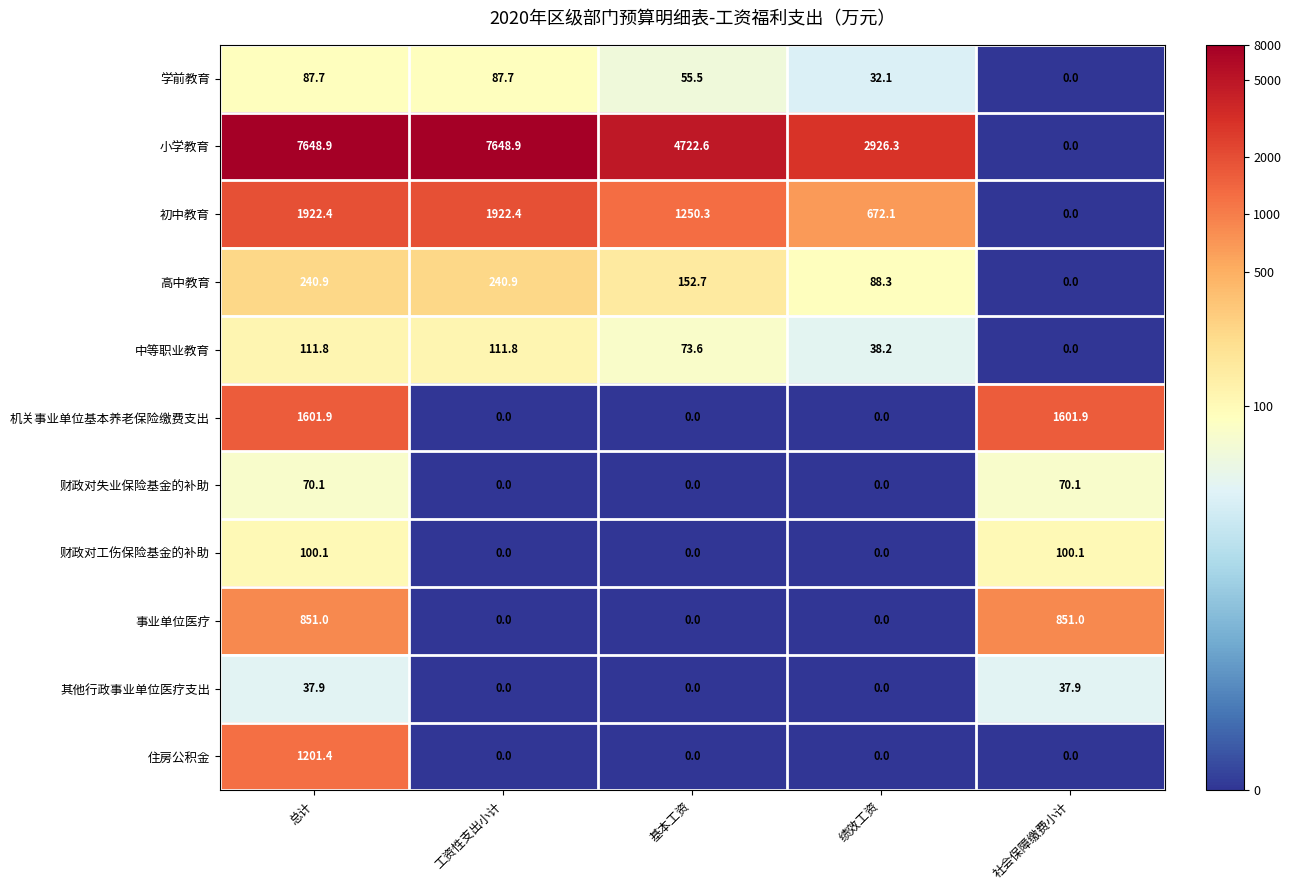

What is the approximate value of 高中教育 at 工资性支出小计?

240.9